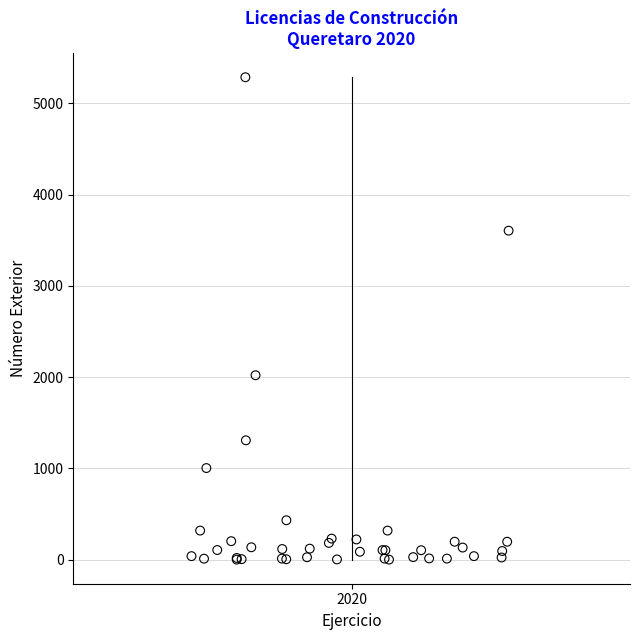

What Y value in the scatter plot is closest to 2642?

2020